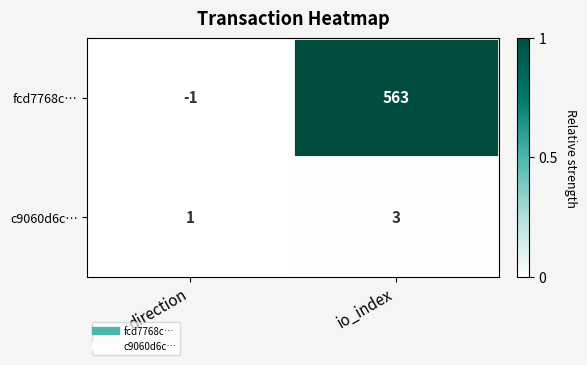

At which category is the sum across all series the highest?

io_index